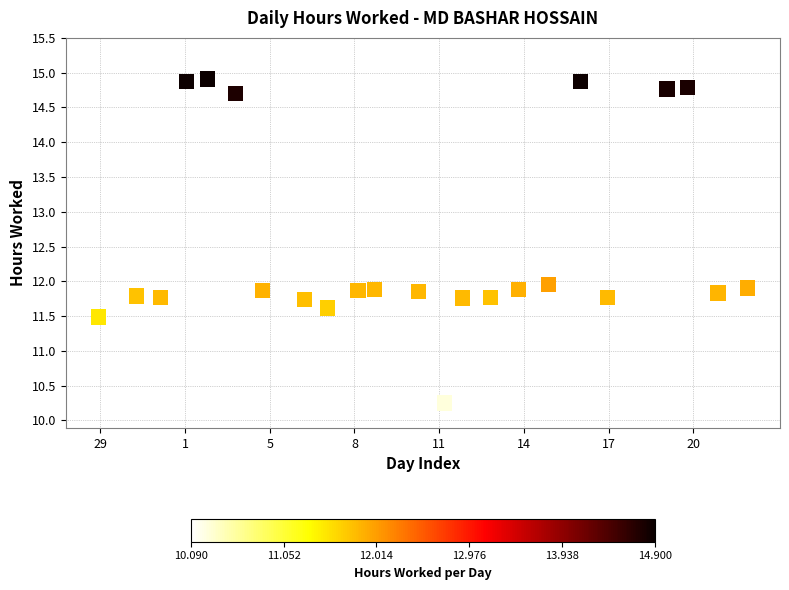

What is the range of Y values (max minus min)?

4.8